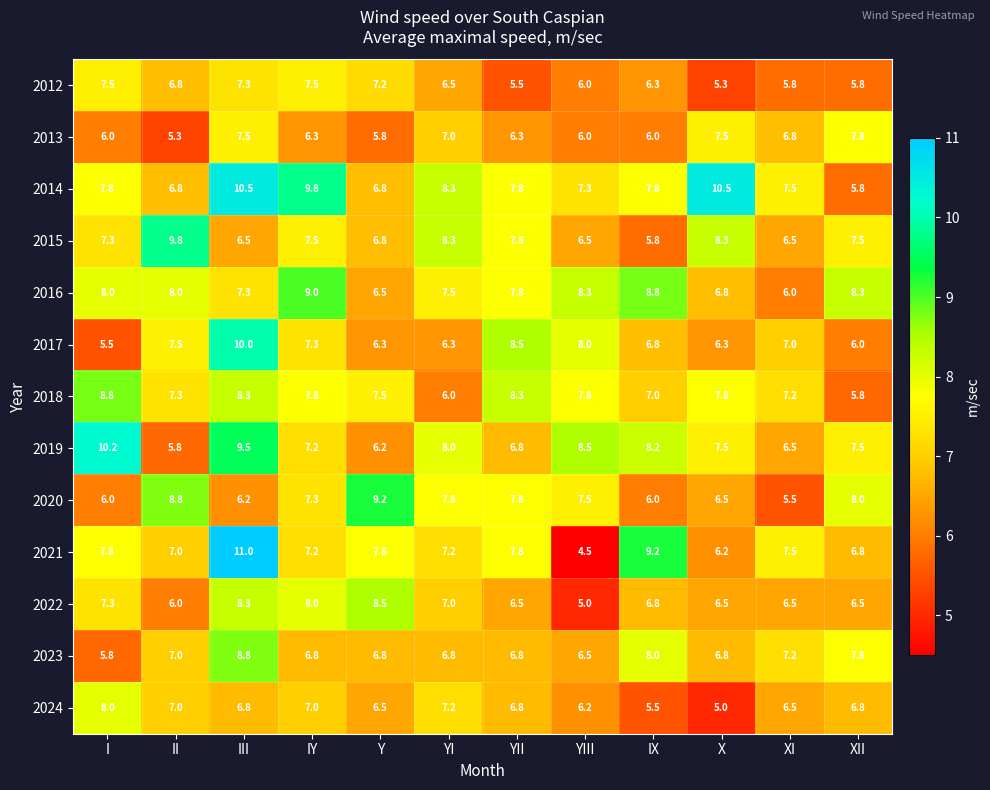

At which label does 2015 reach its peak?

II